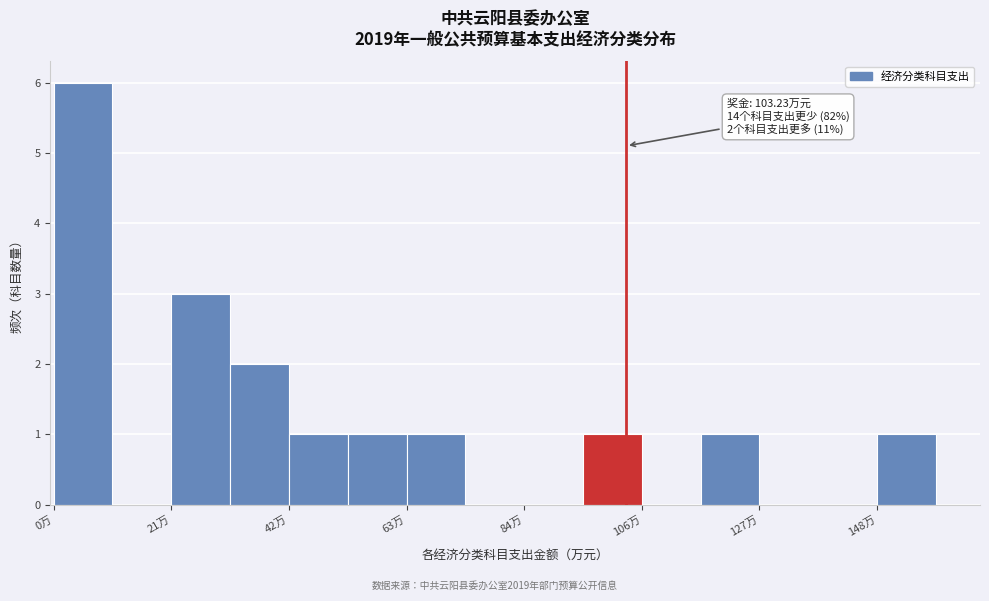

Around what value on the x-axis is the tallest bar? Give the approximate position of its centre, as read against the axis.

5